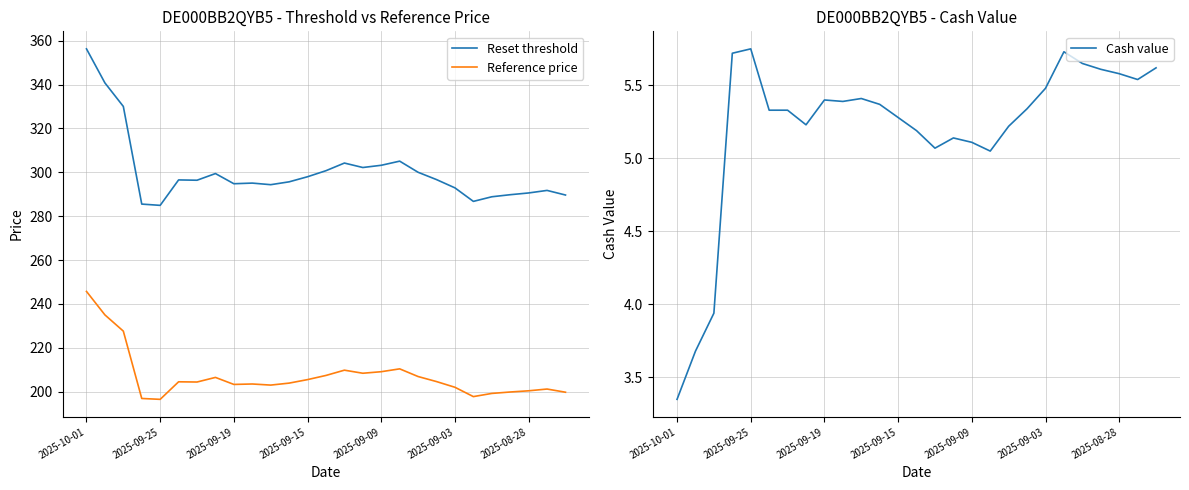

What are all the series names shown in the legend?

Reset threshold, Reference price, Cash value